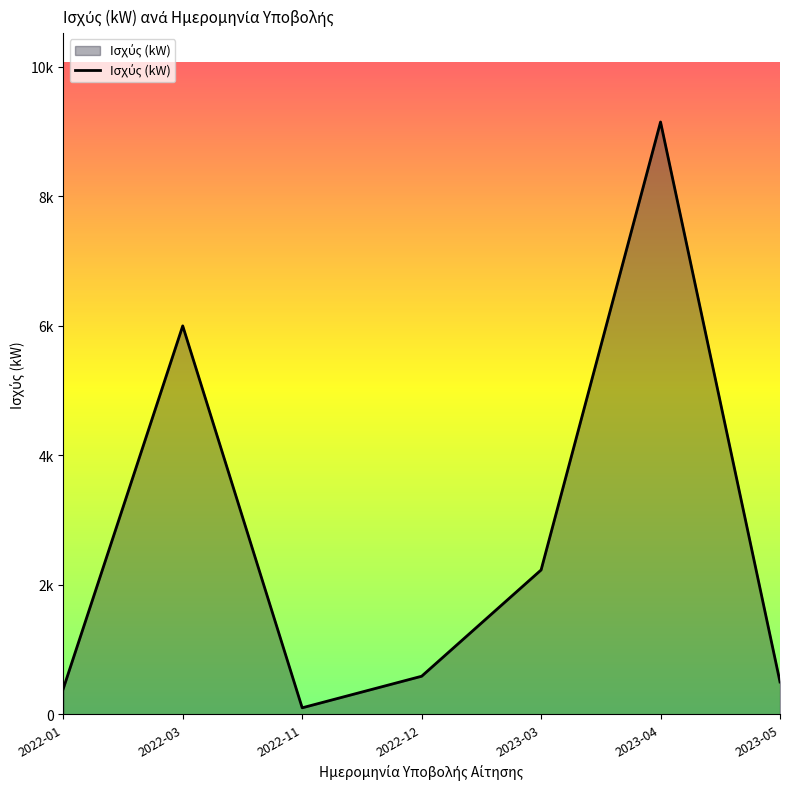

List the labels in order of value, largest first.

2023-04, 2022-03, 2023-03, 2022-12, 2023-05, 2022-01, 2022-11